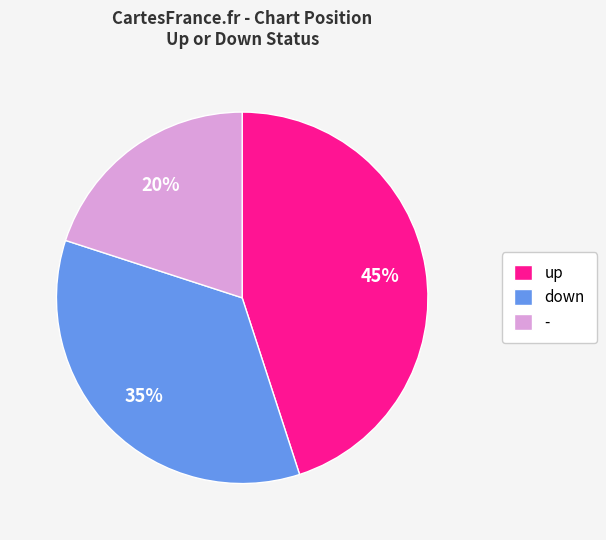

Which has a higher value, up or -?

up